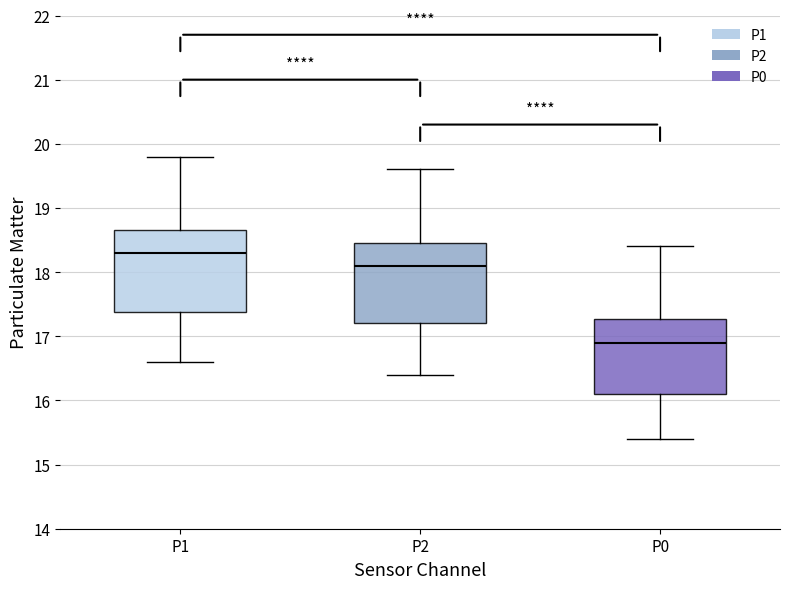

Reading left to right, transcribe this box plot: for each box, give where its median line is, the range the box spans, and where its two whiskers end, as read against the y-axis. The values are not printed on the chart, so give them approximately, as read against the axis.

P1: median 18.3, box 17.4 to 18.7, whiskers 16.6 to 19.8
P2: median 18.1, box 17.2 to 18.5, whiskers 16.4 to 19.6
P0: median 16.9, box 16.1 to 17.3, whiskers 15.4 to 18.4